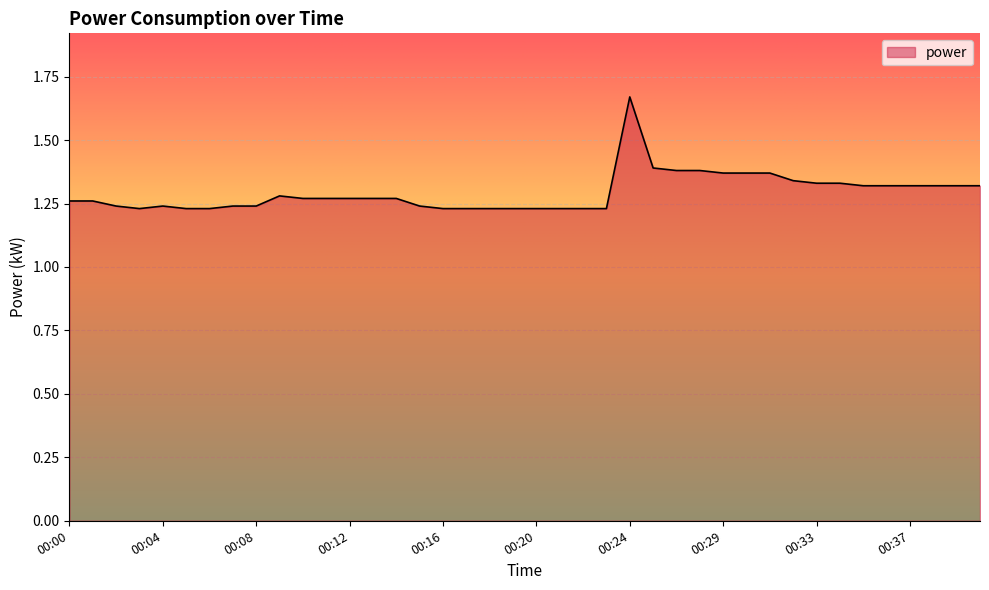

What is the difference between the maximum and minimum values?

0.4